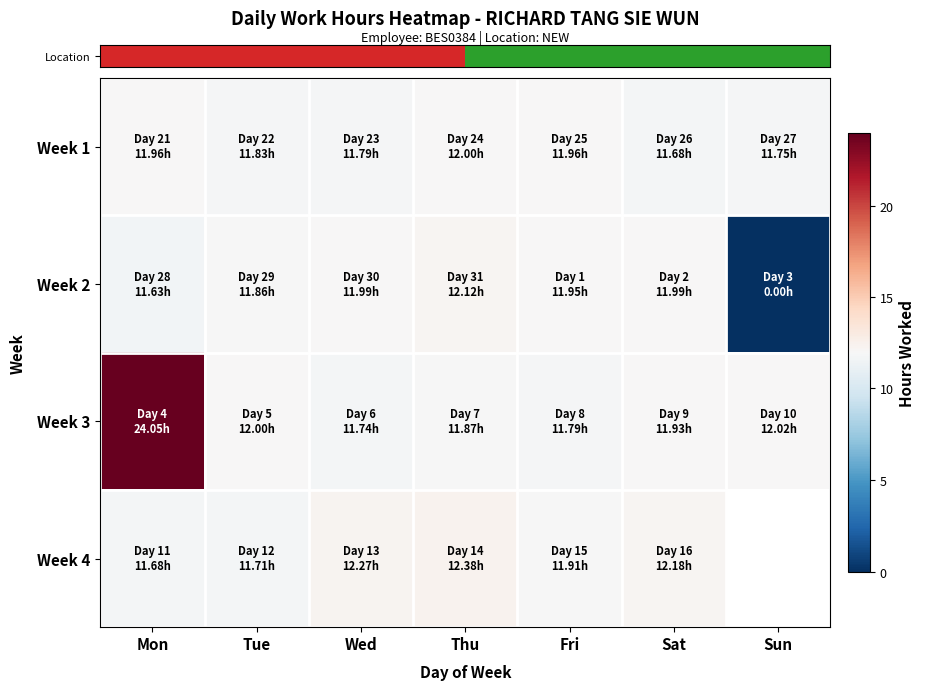

Between Wed and Fri, which is larger?

Fri